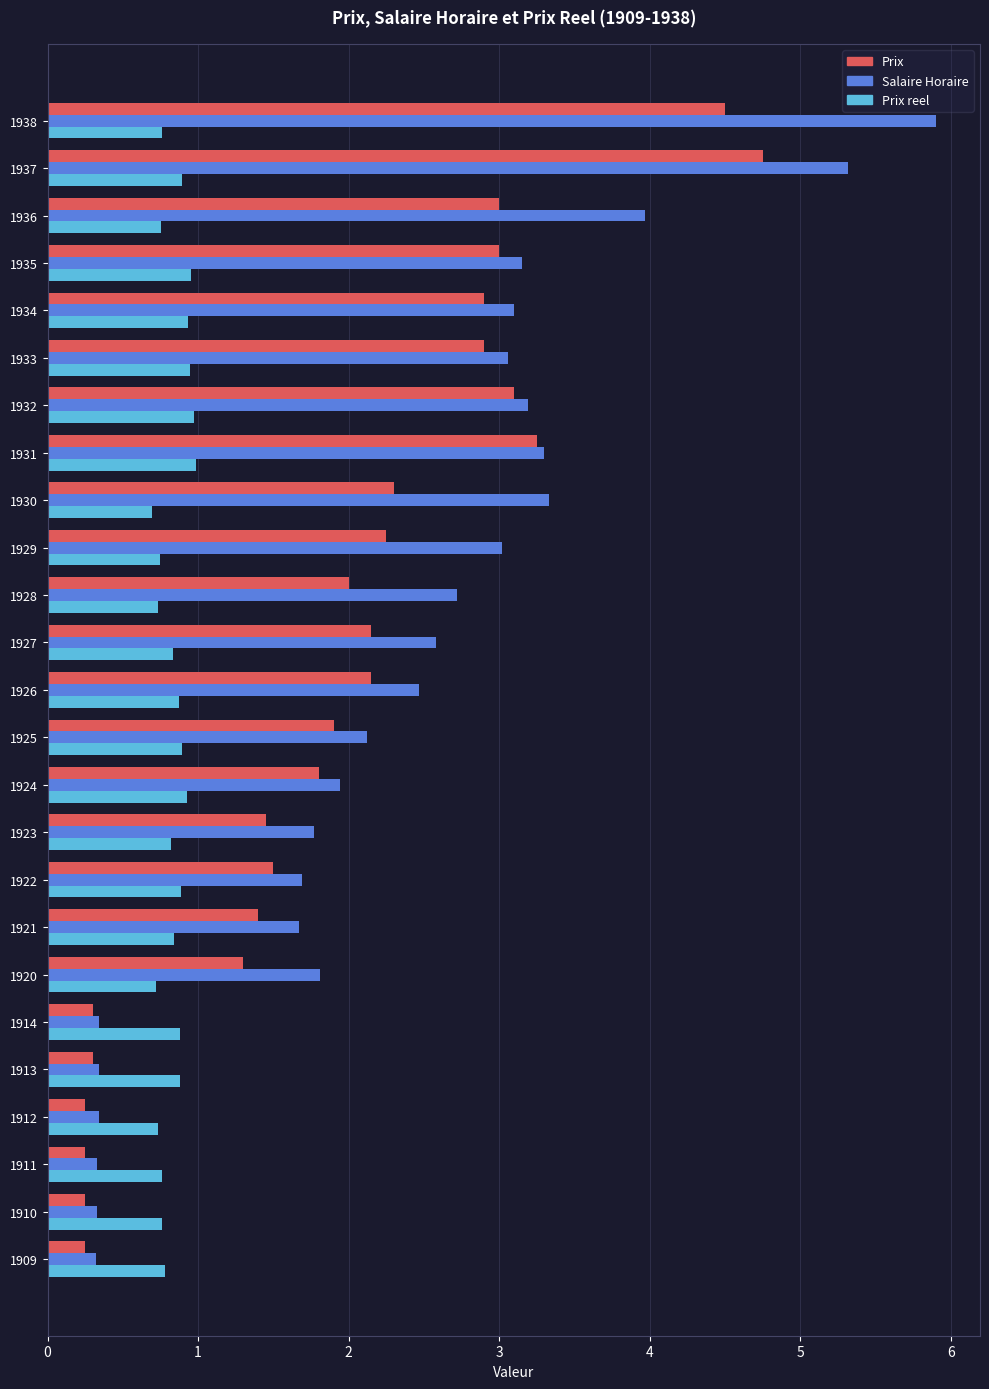

Which label corresponds to the largest value in the chart?

1938